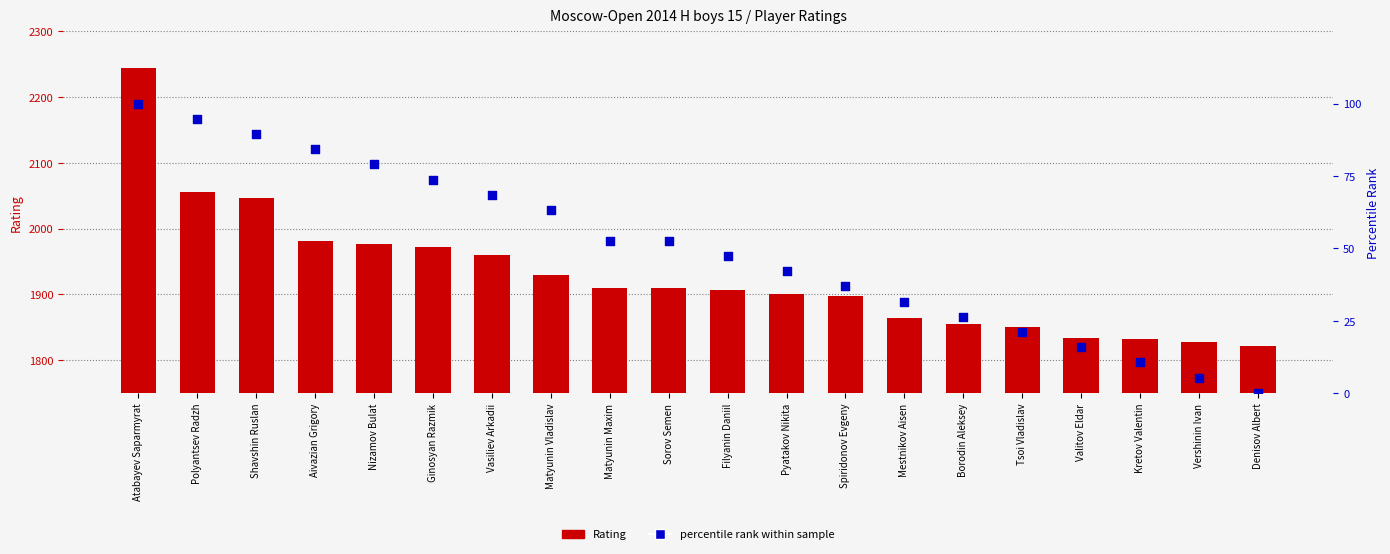

At which category is the sum across all series the highest?

Atabayev Saparmyrat